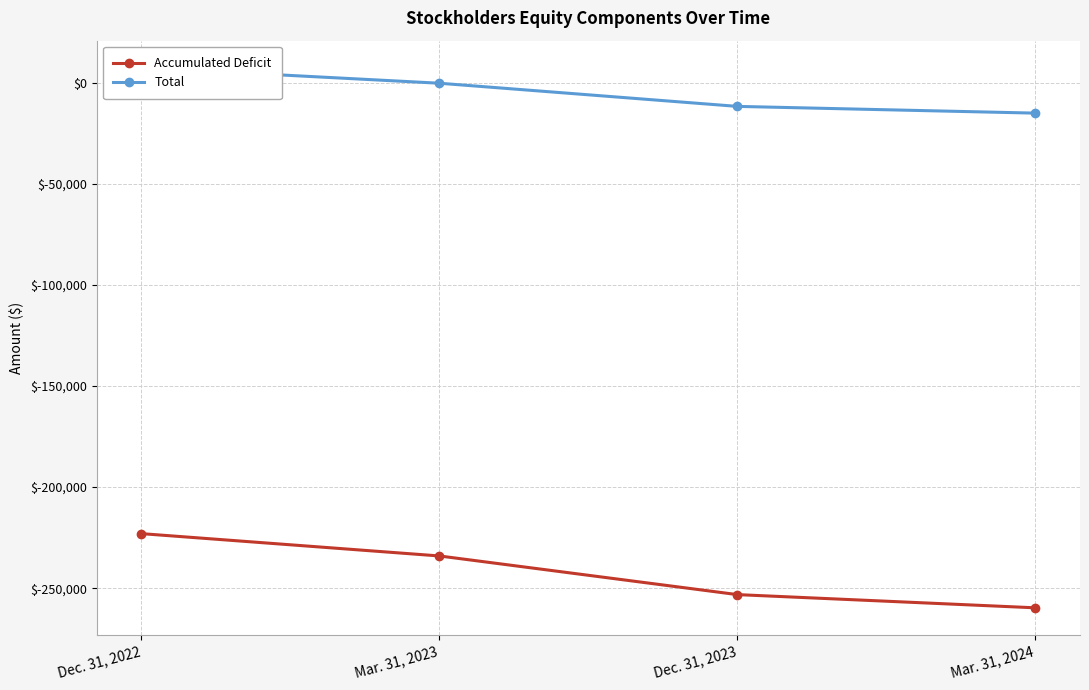

True or false: Accumulated Deficit and Total intersect in this chart.

False